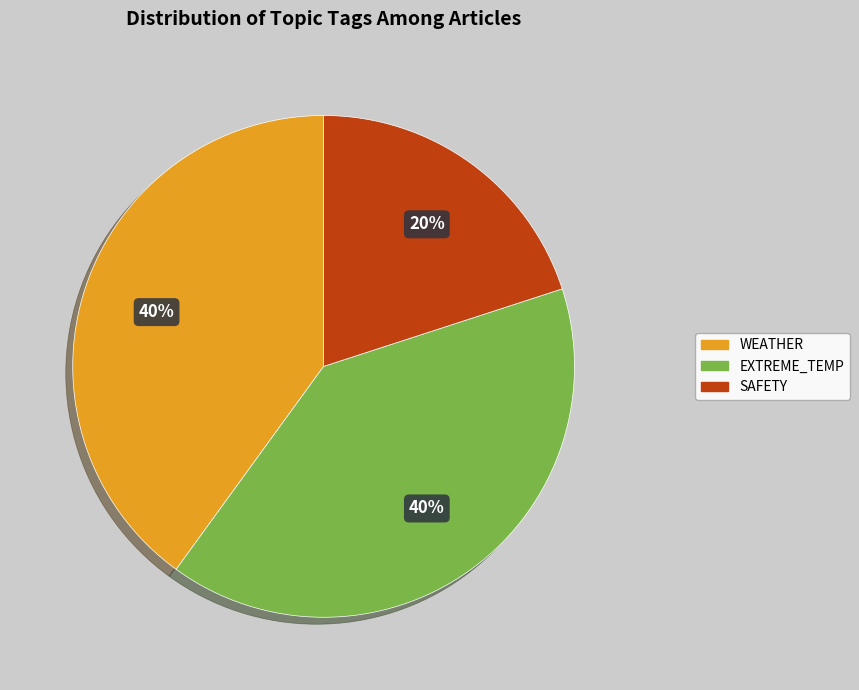

Does any single category account for the majority?

No